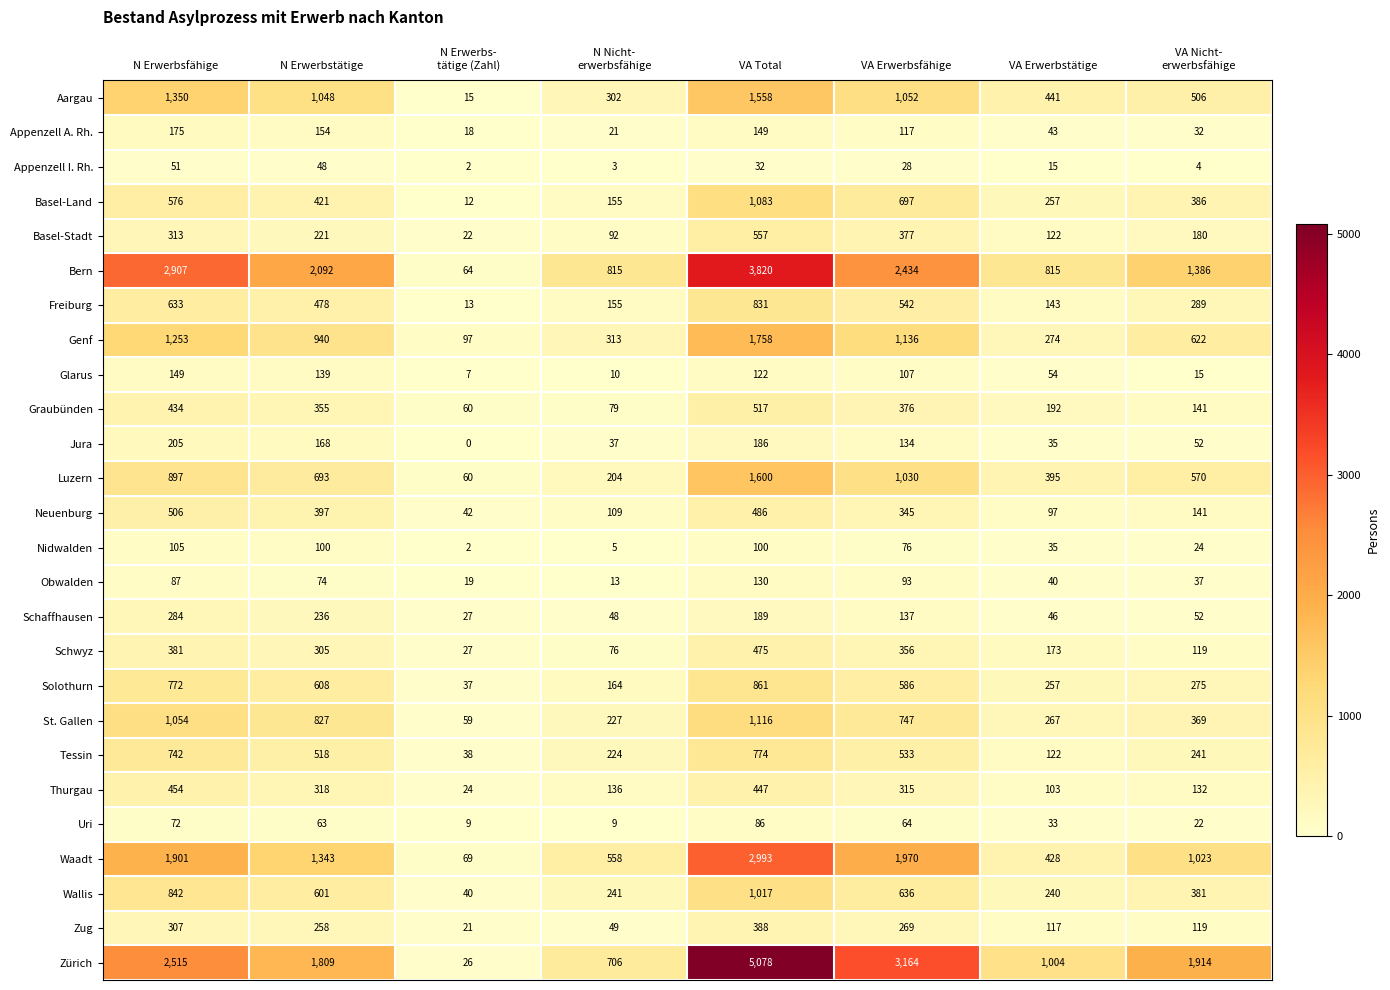

What is the sum of all Basel-Stadt values?

1884